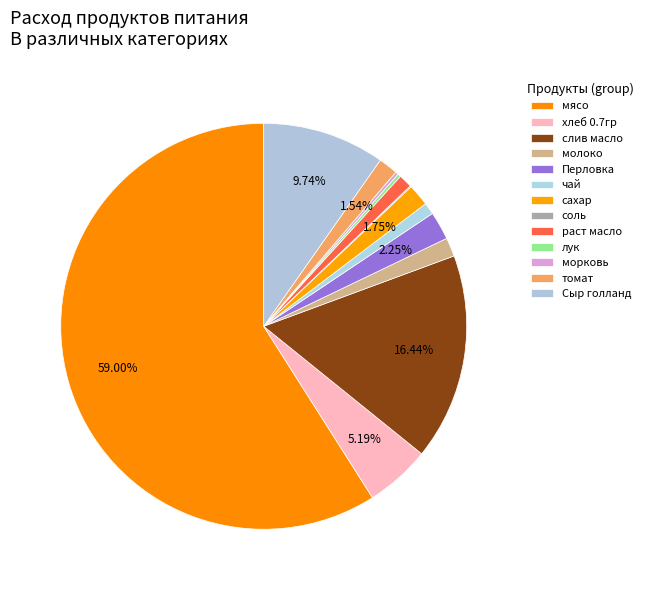

To the nearest percent, what is the difference between the largest and smallest slice percentages?

59%